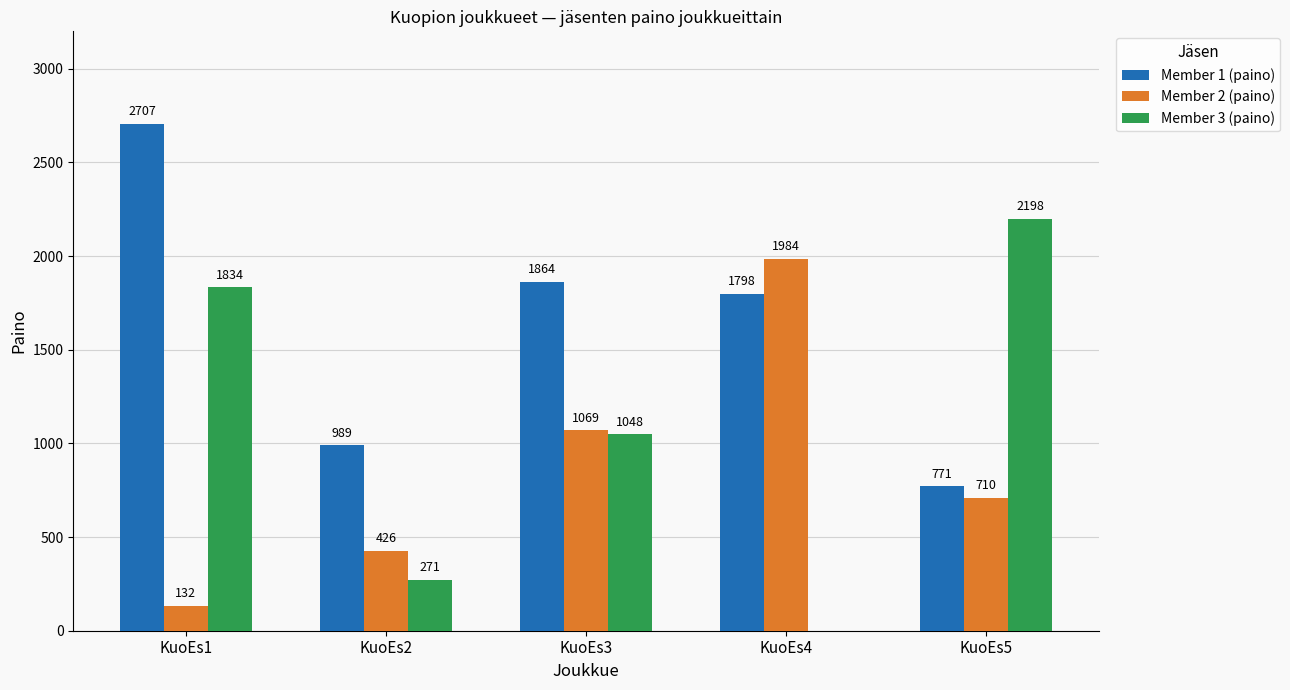

How many distinct data groups are displayed?

3